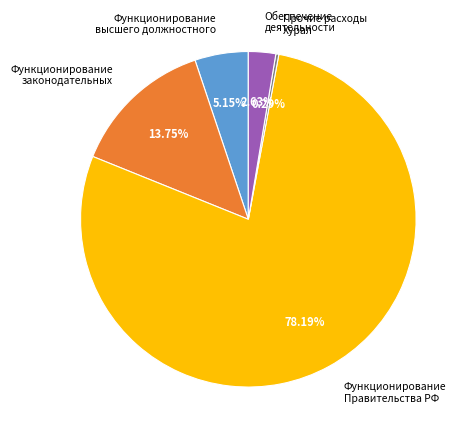

Is there a majority slice in this chart?

Yes